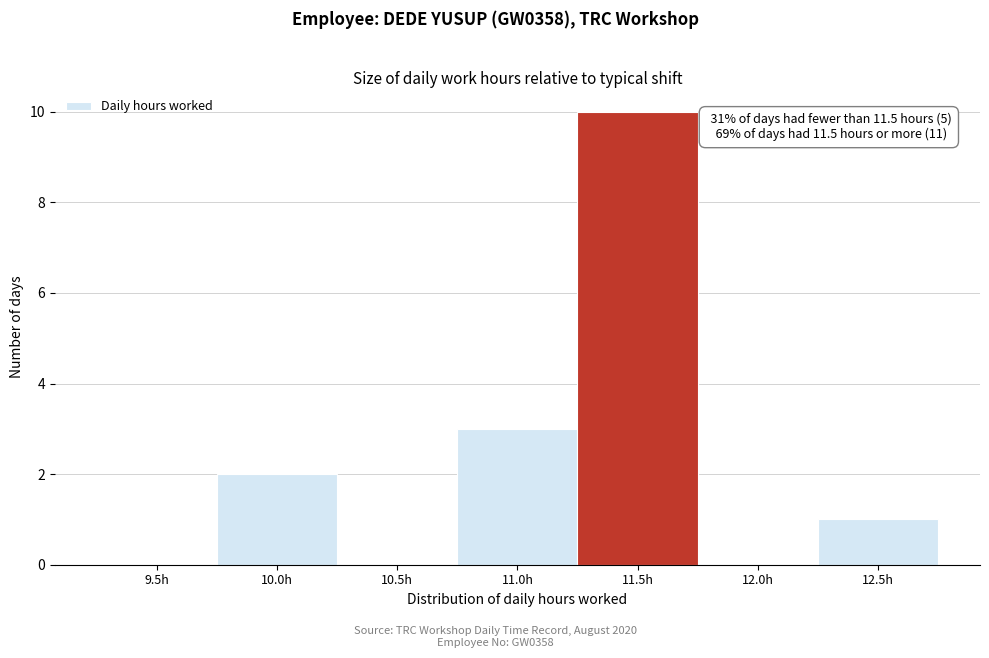

Reading left to right, extract all data points from this chart.

9.5h=0	10.0h=2	10.5h=0	11.0h=3	11.5h=10	12.0h=0	12.5h=1